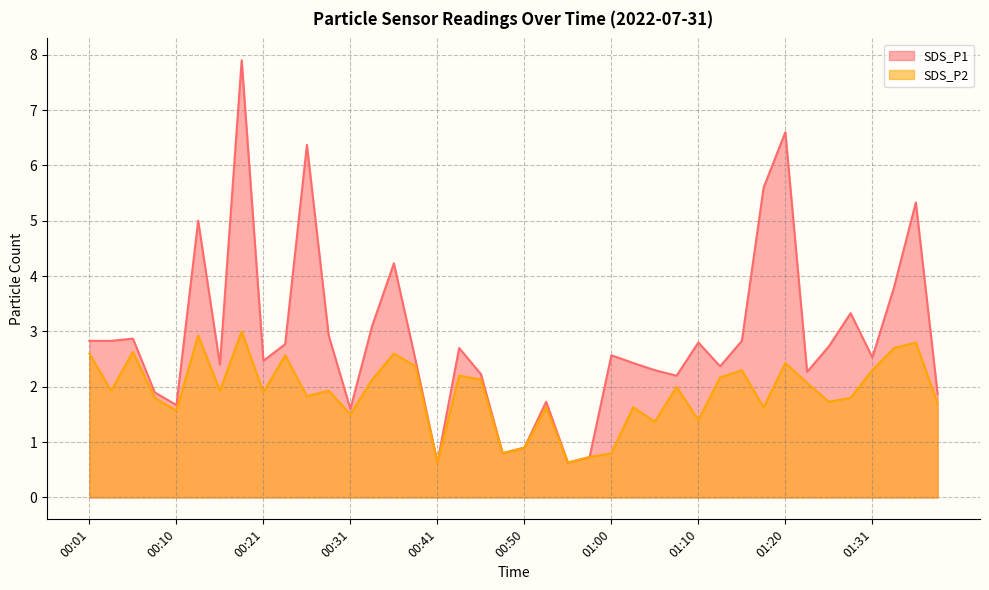

True or false: SDS_P2 and SDS_P1 cross at least once.

False